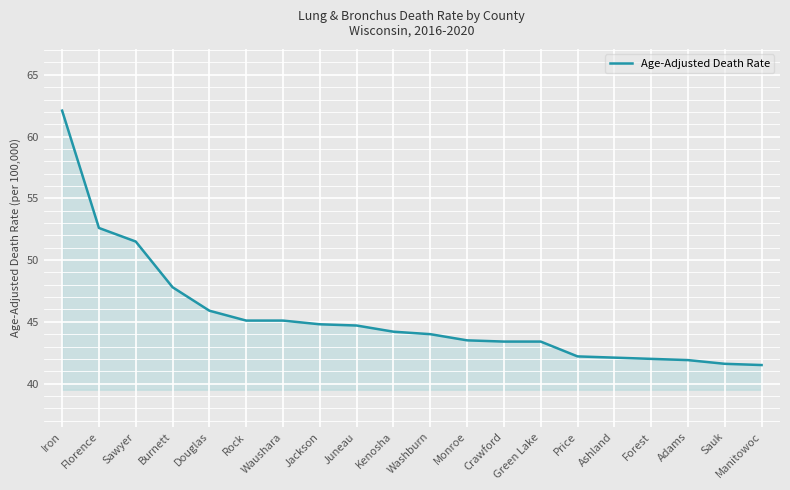

Where does the data first go above 44?

Iron